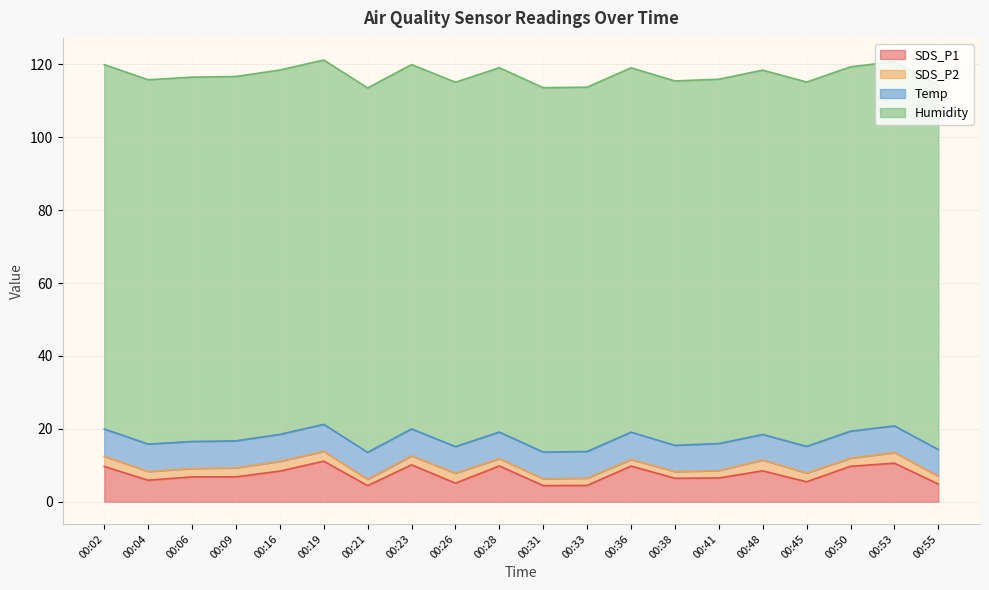

Reading left to right, extract all data points from this chart.

SDS_P1: 9.7	5.9	6.8	6.8	8.4	11.2	4.5	10.2	5.1	9.8	4.5	4.5	9.8	6.5	6.5	8.5	5.5	9.8	10.6	4.9
SDS_P2: 2.8	2.4	2.3	2.5	2.7	2.7	1.7	2.5	2.7	2.0	1.9	2.0	1.8	1.8	2.0	3.0	2.4	2.2	2.9	2.2
Temp: 7.5	7.5	7.4	7.4	7.4	7.4	7.4	7.4	7.3	7.3	7.3	7.3	7.5	7.2	7.4	7.0	7.3	7.4	7.3	7.3
Humidity: 99.9	99.9	99.9	99.9	99.9	99.9	99.9	99.9	99.9	99.9	99.9	99.9	99.9	99.9	99.9	99.9	99.9	99.9	99.9	99.9